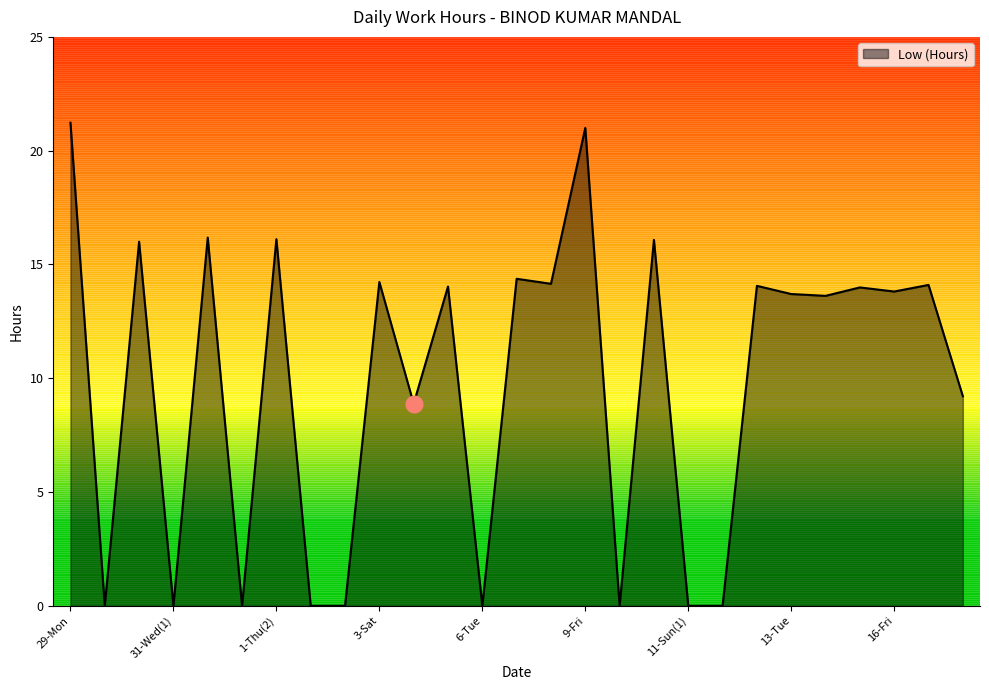

What is the difference between the maximum and minimum values?

21.2